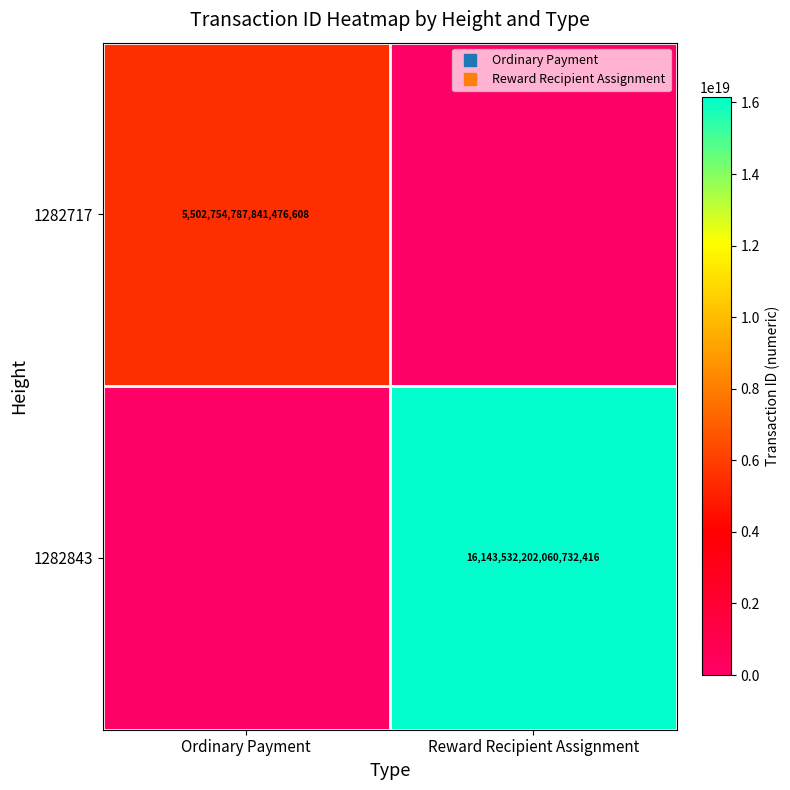

Between Reward Recipient Assignment and Ordinary Payment, which is larger?

Ordinary Payment